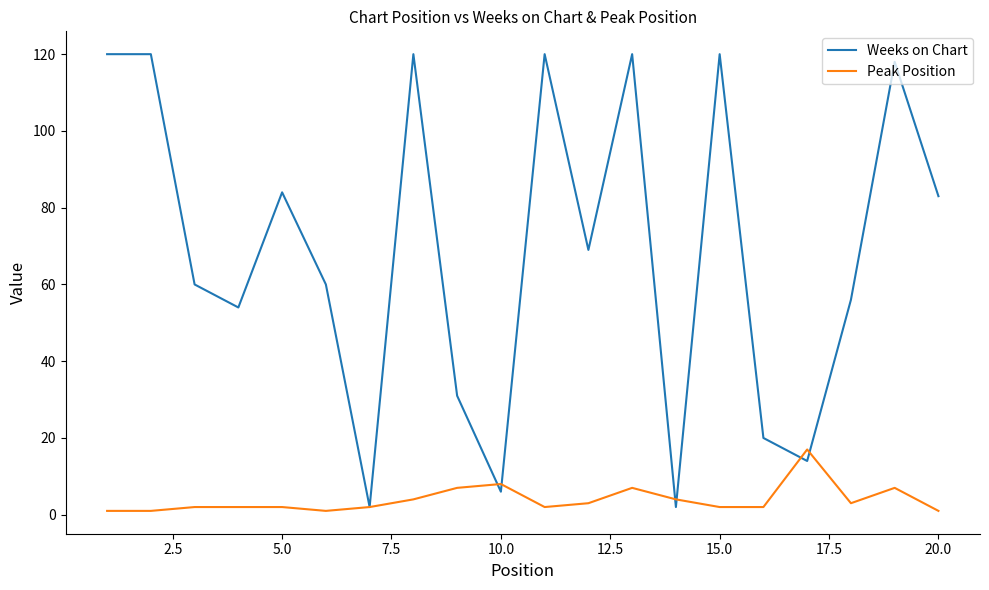

List the series in order of their overall mean, lowest first.

Peak Position, Weeks on Chart